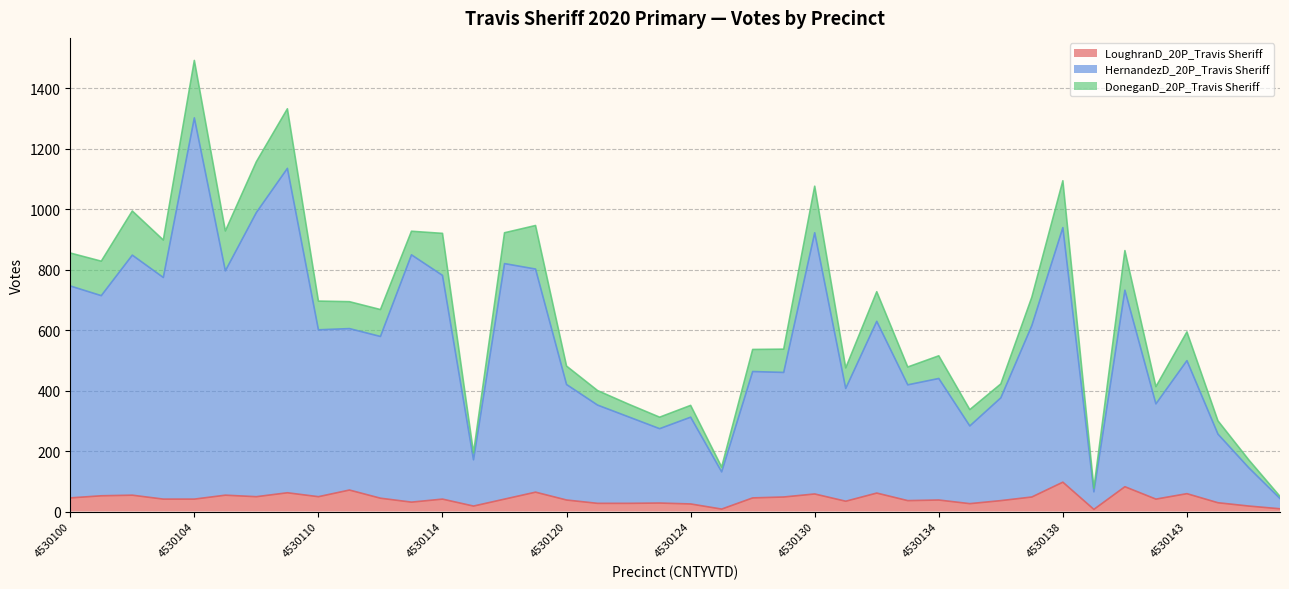

What is the difference between the maximum and second lowest values in the LoughranD_20P_Travis Sheriff series?

89